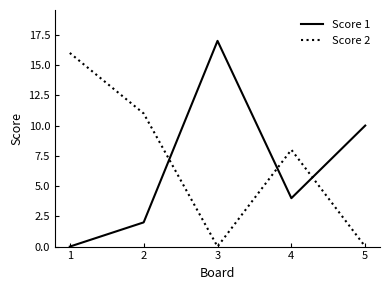

At which category is the sum across all series the highest?

3